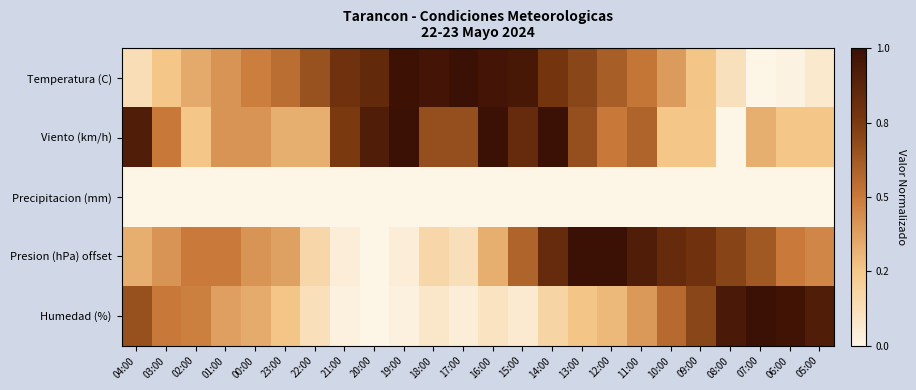

Reading left to right, extract all data points from this chart.

Temperatura (C): 04:00=0.1	03:00=0.3	02:00=0.3	01:00=0.4	00:00=0.5	23:00=0.5	22:00=0.7	21:00=0.8	20:00=0.8	19:00=1.0	18:00=1.0	17:00=1.0	16:00=1.0	15:00=0.9	14:00=0.8	13:00=0.7	12:00=0.6	11:00=0.5	10:00=0.4	09:00=0.3	08:00=0.1	07:00=0.0	06:00=0.0	05:00=0.1
Viento (km/h): 04:00=0.9	03:00=0.5	02:00=0.2	01:00=0.4	00:00=0.4	23:00=0.3	22:00=0.3	21:00=0.8	20:00=0.9	19:00=1.0	18:00=0.7	17:00=0.7	16:00=1.0	15:00=0.8	14:00=1.0	13:00=0.7	12:00=0.5	11:00=0.6	10:00=0.2	09:00=0.2	08:00=0.0	07:00=0.3	06:00=0.2	05:00=0.2
Precipitacion (mm): 04:00=0.0	03:00=0.0	02:00=0.0	01:00=0.0	00:00=0.0	23:00=0.0	22:00=0.0	21:00=0.0	20:00=0.0	19:00=0.0	18:00=0.0	17:00=0.0	16:00=0.0	15:00=0.0	14:00=0.0	13:00=0.0	12:00=0.0	11:00=0.0	10:00=0.0	09:00=0.0	08:00=0.0	07:00=0.0	06:00=0.0	05:00=0.0
Presion (hPa) offset: 04:00=0.3	03:00=0.4	02:00=0.5	01:00=0.5	00:00=0.4	23:00=0.4	22:00=0.2	21:00=0.0	20:00=0.0	19:00=0.0	18:00=0.2	17:00=0.1	16:00=0.3	15:00=0.6	14:00=0.8	13:00=1.0	12:00=1.0	11:00=0.9	10:00=0.8	09:00=0.8	08:00=0.7	07:00=0.6	06:00=0.5	05:00=0.5
Humedad (%): 04:00=0.7	03:00=0.5	02:00=0.5	01:00=0.4	00:00=0.3	23:00=0.3	22:00=0.1	21:00=0.0	20:00=0.0	19:00=0.0	18:00=0.1	17:00=0.0	16:00=0.1	15:00=0.1	14:00=0.2	13:00=0.3	12:00=0.3	11:00=0.4	10:00=0.6	09:00=0.7	08:00=0.9	07:00=1.0	06:00=1.0	05:00=0.9